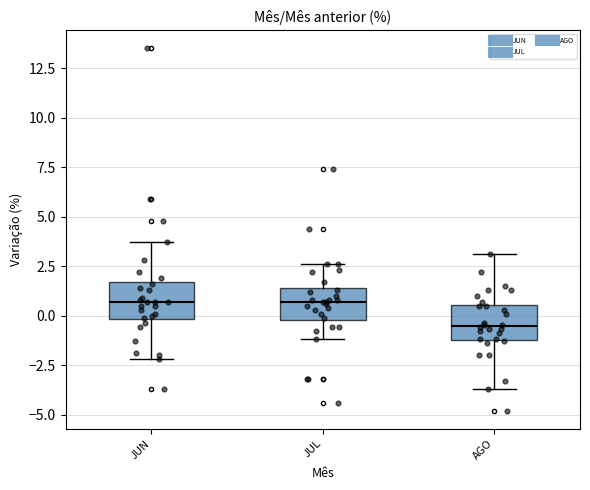

Which box's median line is the lowest?

AGO